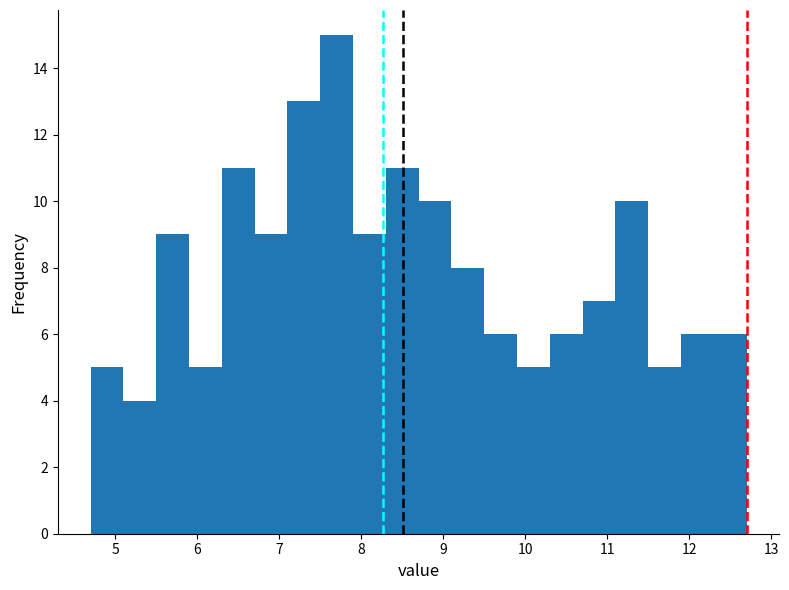

Reading left to right, list every bar in this chart as the range it spans on the x-axis followed by its height. The values are not printed on the chart, so give them approximately, as read against the axis.

4.7 to 5.1: 5
5.1 to 5.5: 4
5.5 to 5.9: 9
5.9 to 6.3: 5
6.3 to 6.7: 11
6.7 to 7.1: 9
7.1 to 7.5: 13
7.5 to 7.9: 15
7.9 to 8.3: 9
8.3 to 8.7: 11
8.7 to 9.1: 10
9.1 to 9.5: 8
9.5 to 9.9: 6
9.9 to 10.3: 5
10.3 to 10.7: 6
10.7 to 11.1: 7
11.1 to 11.5: 10
11.5 to 11.9: 5
11.9 to 12.3: 6
12.3 to 12.7: 6